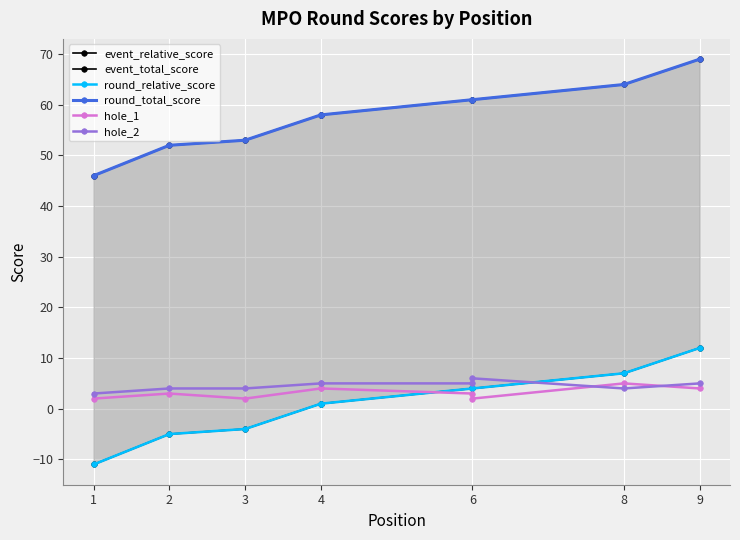

What is the difference between the event_total_score values at 4 and 6?

3